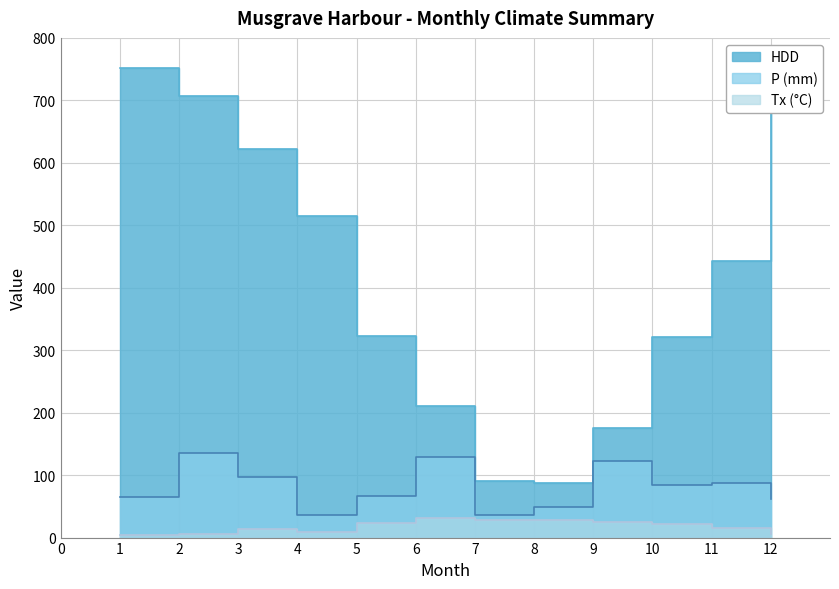

Which label corresponds to the smallest value in the chart?

1